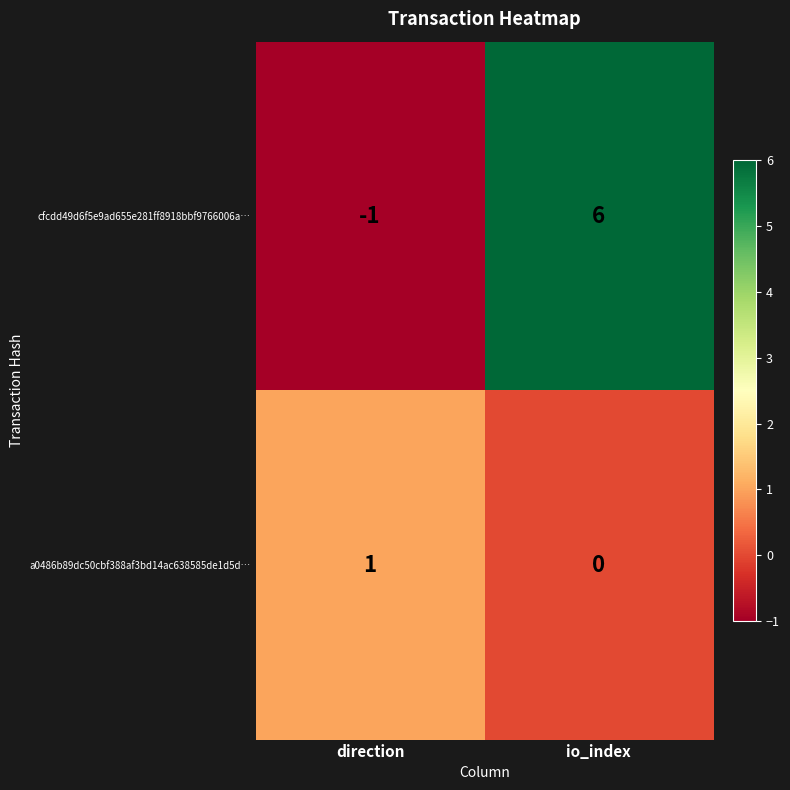

What is the sum of all cfcdd49d6f5e9ad655e281ff8918bbf9766006a… values?

5